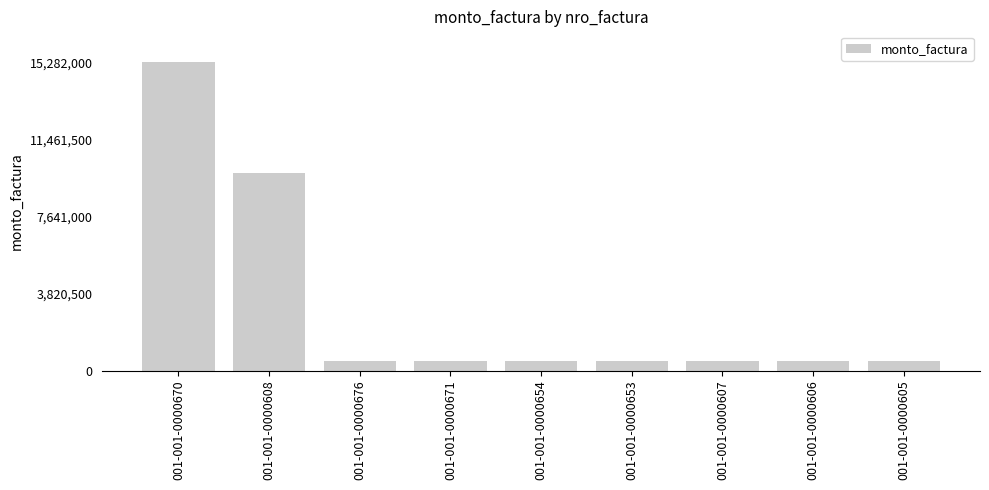

What is the label of the 5th bar from the left?

001-001-0000654